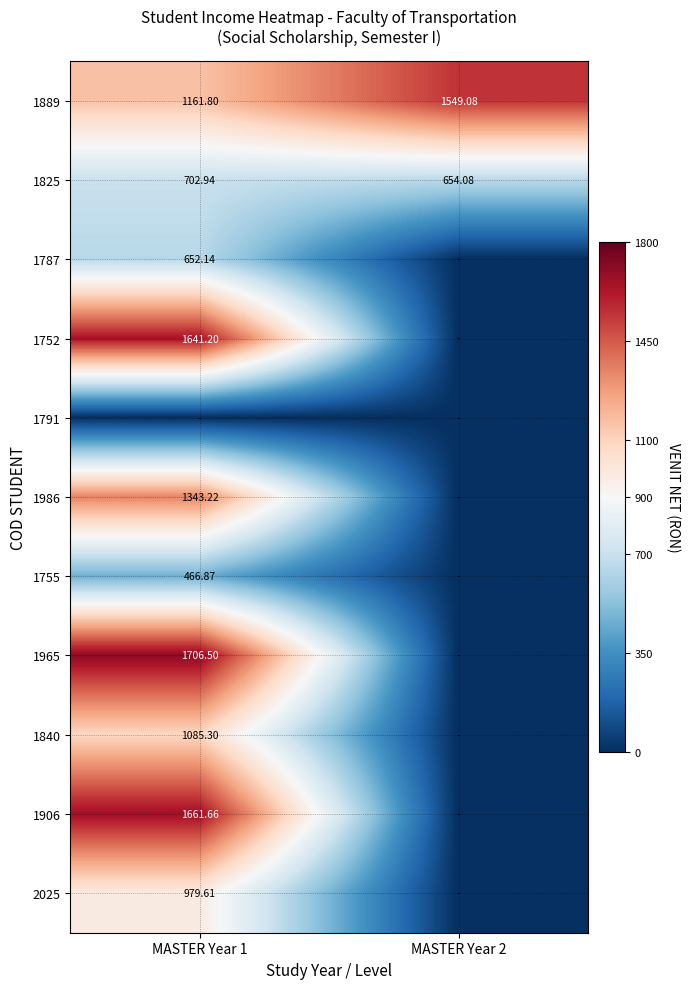

Is the value of 1889 at MASTER Year 1 greater than the value of 1787 at MASTER Year 1?

Yes